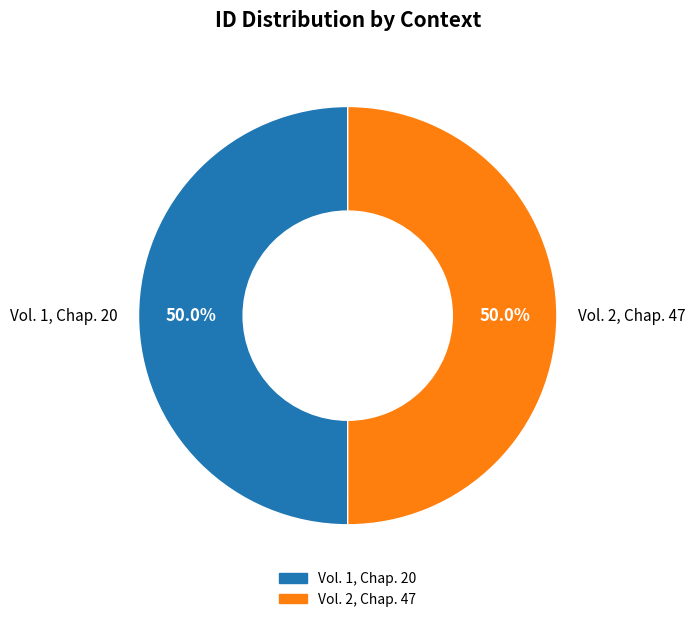

What portion of the pie excludes Vol. 1, Chap. 20?

50.0%